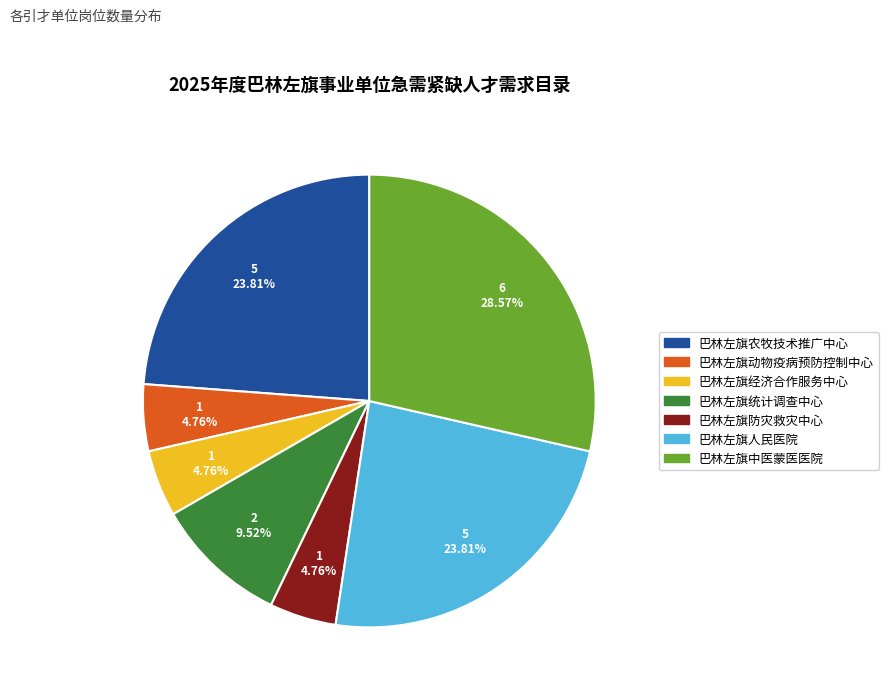

To the nearest percent, what is the average slice percentage?

14%